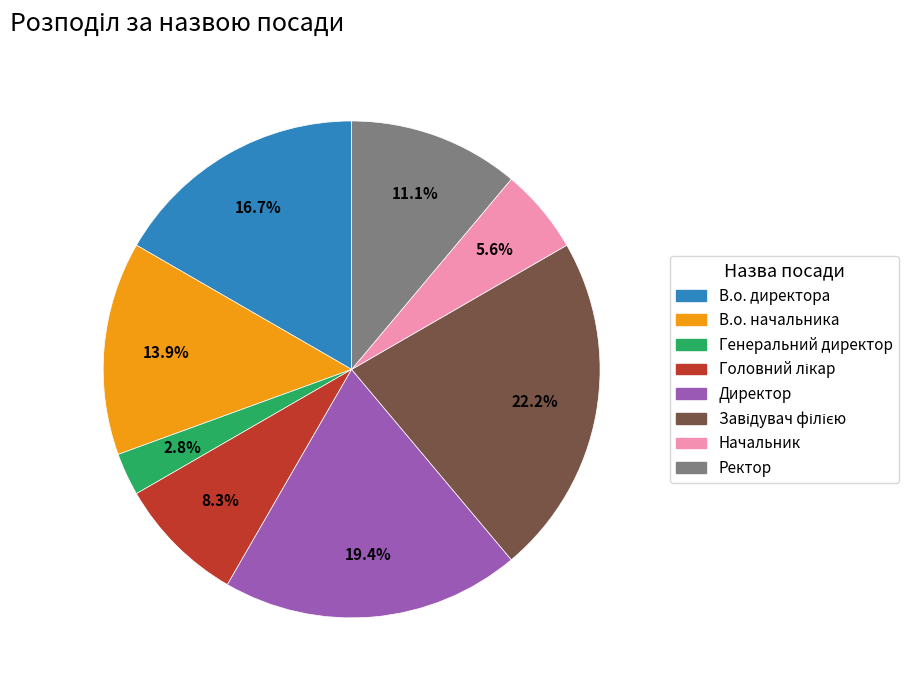

Is there any slice that represents more than half of the pie?

No